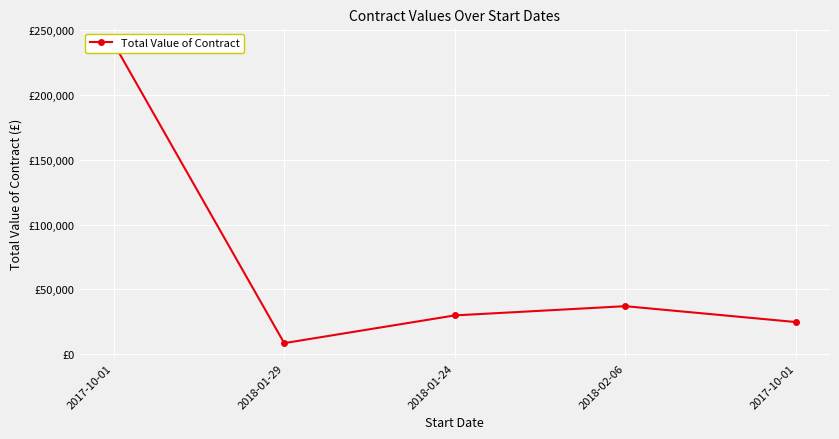

What is the difference between the second highest and minimum values?

28536.5